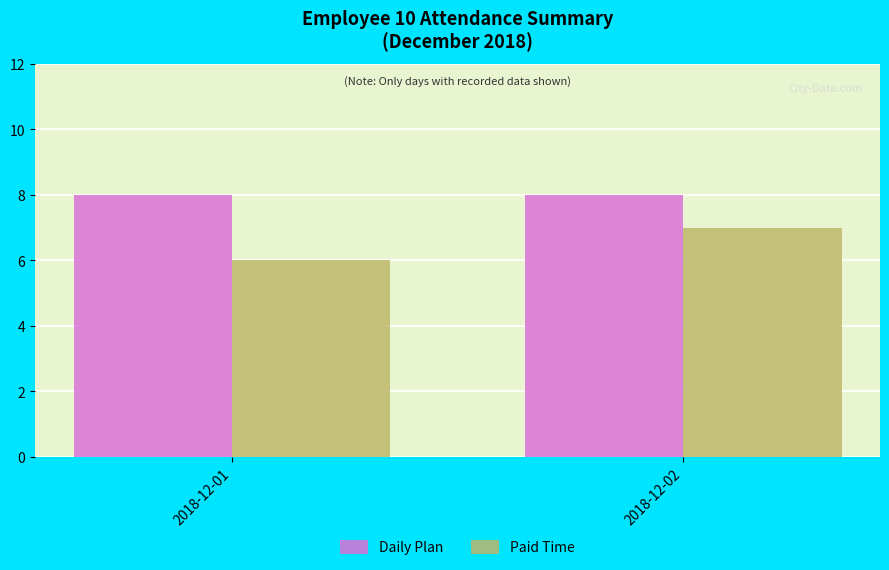

What is the smallest value displayed?

6